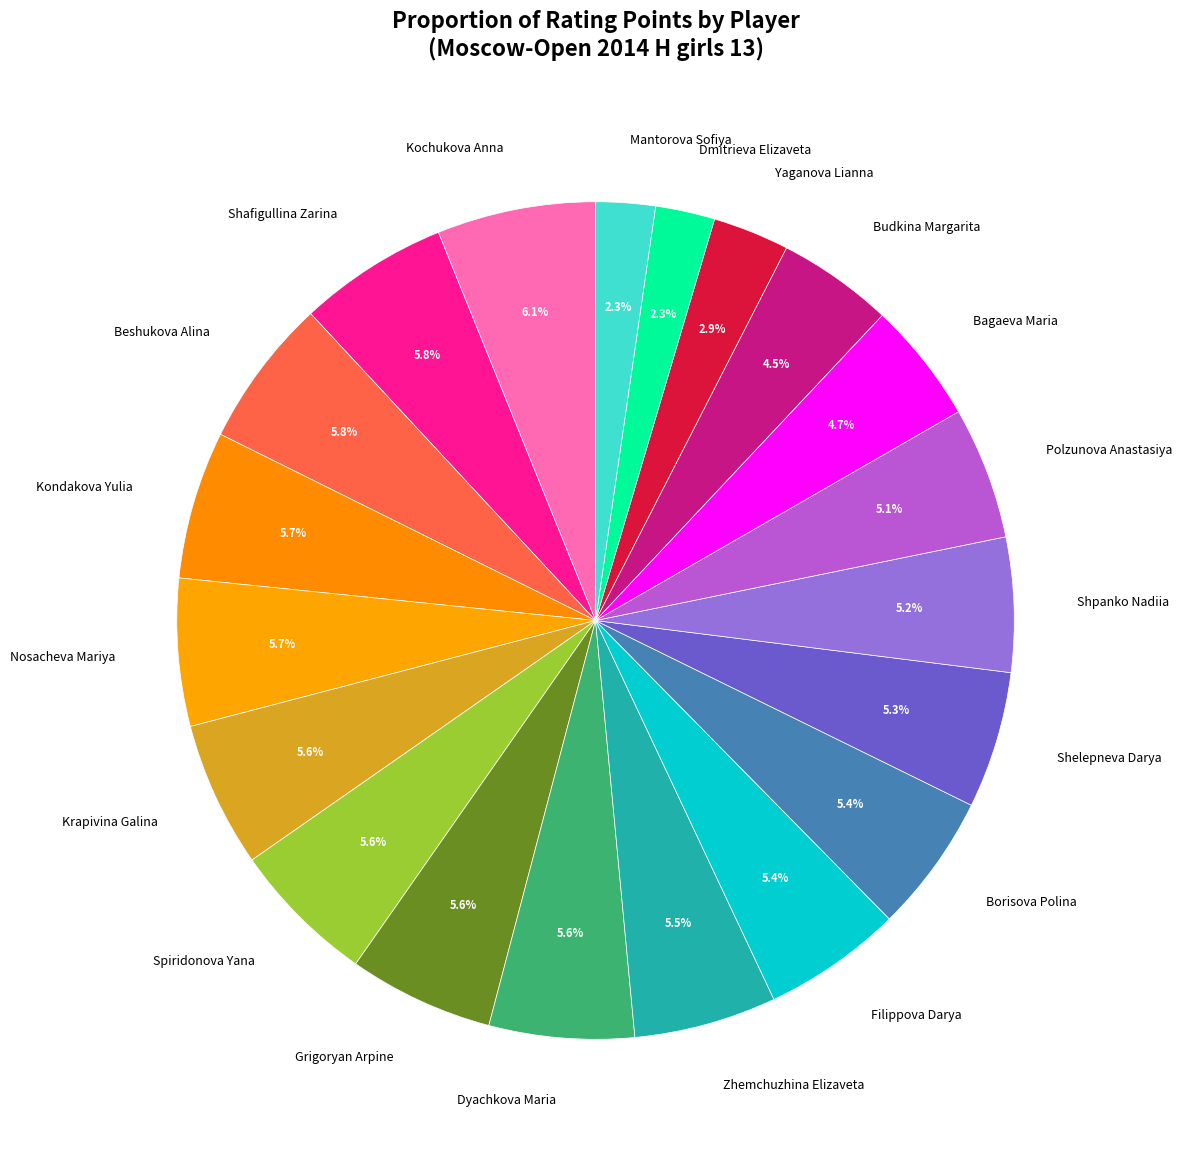

What is the ratio of the value at Kondakova Yulia to the value at Dmitrieva Elizaveta?

2.5